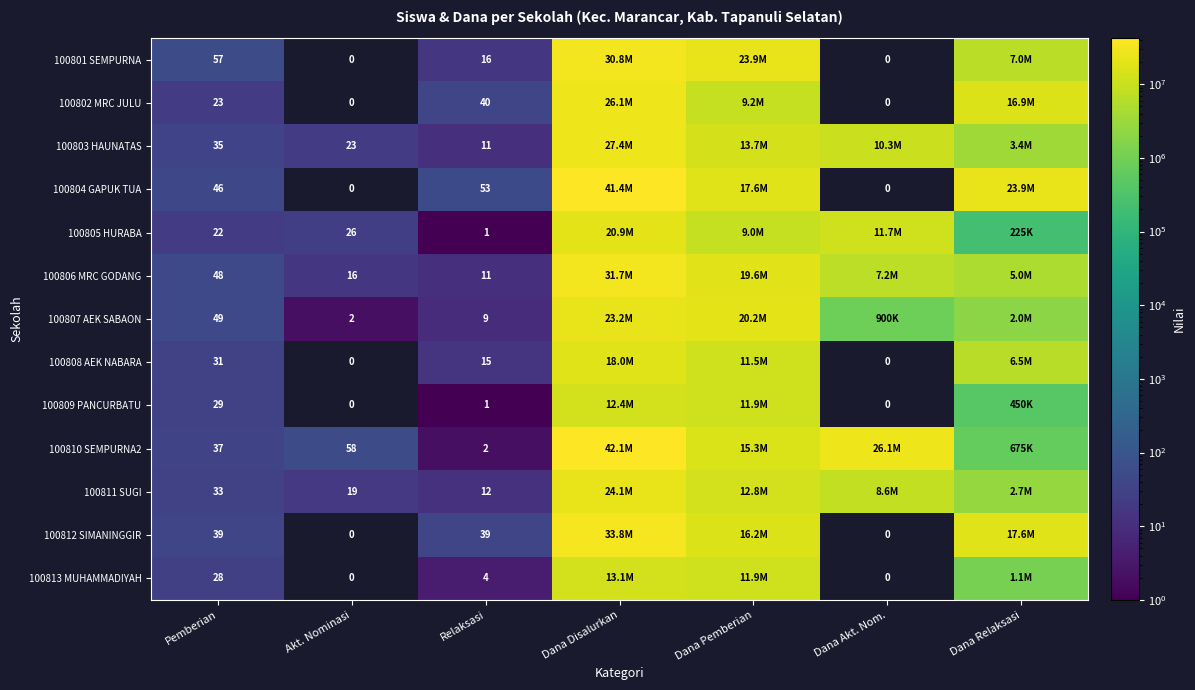

How many data points does each series have?

7